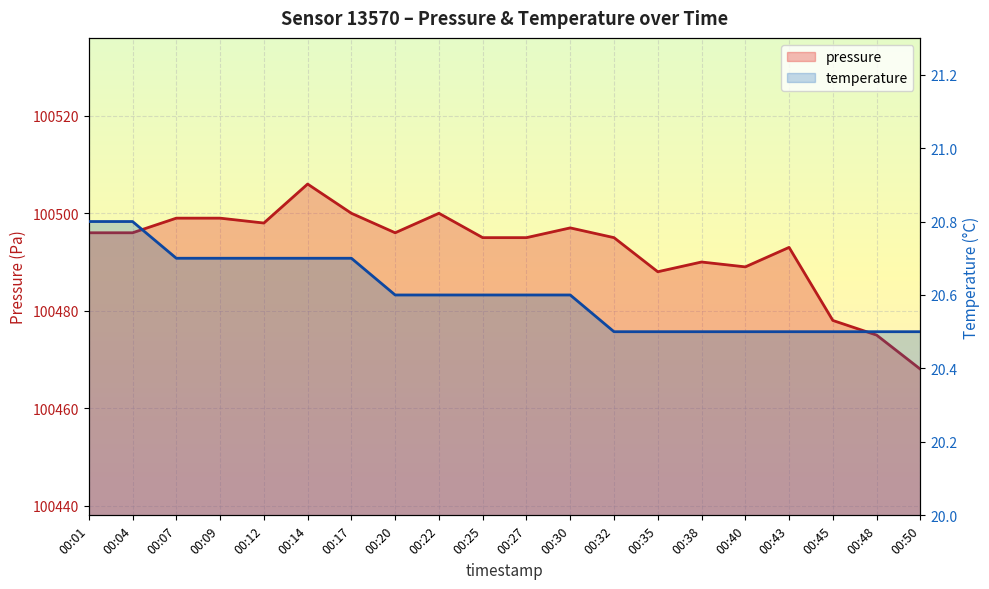

What is the sum of all pressure values?

2009853.0